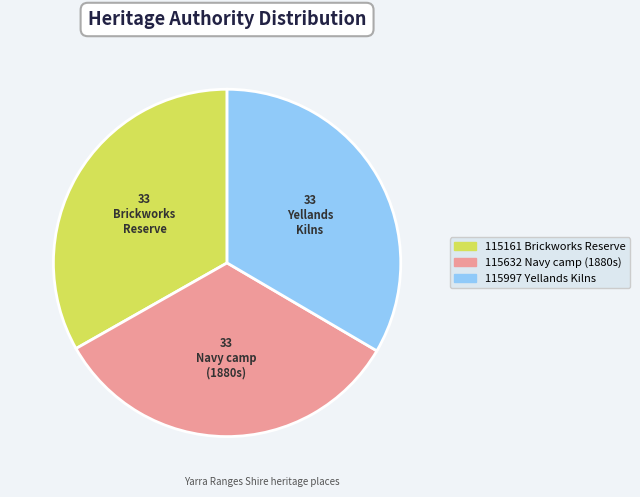

Does any single category account for the majority?

No